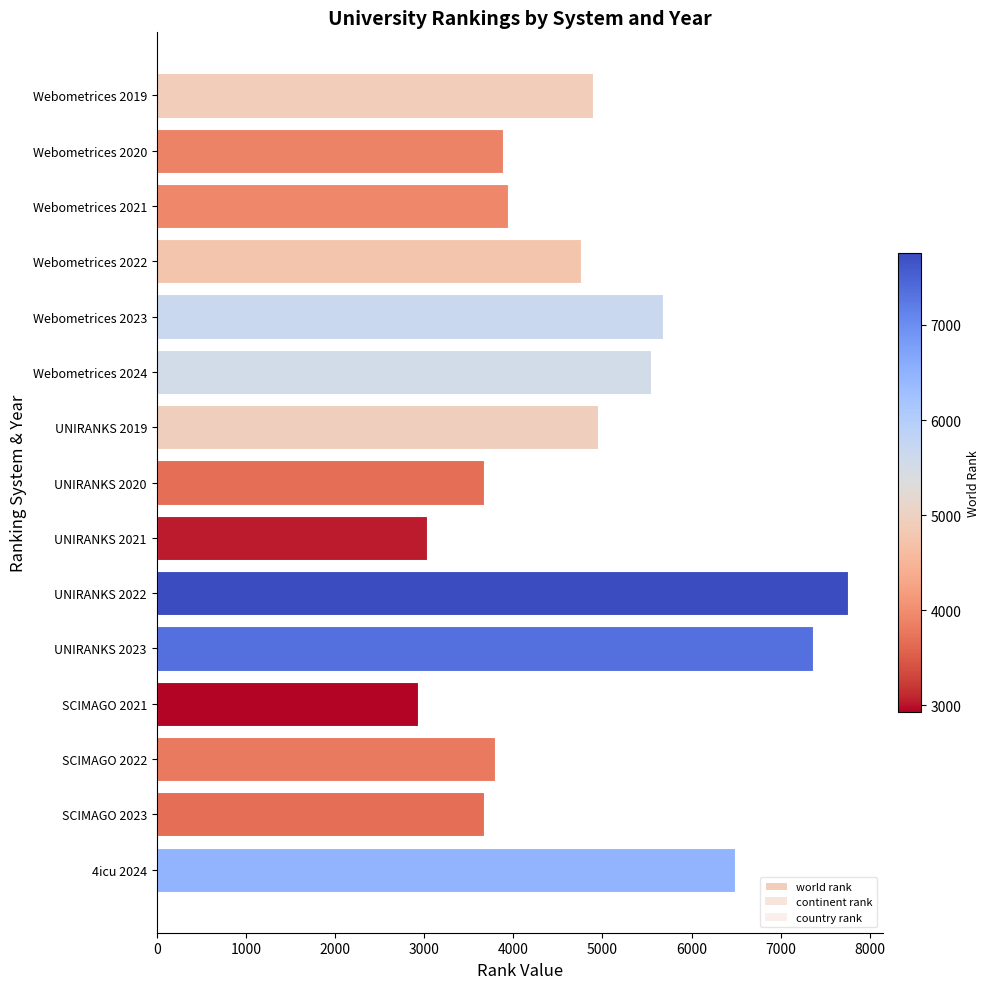

Between UNIRANKS 2023 and UNIRANKS 2022, which is larger?

UNIRANKS 2022